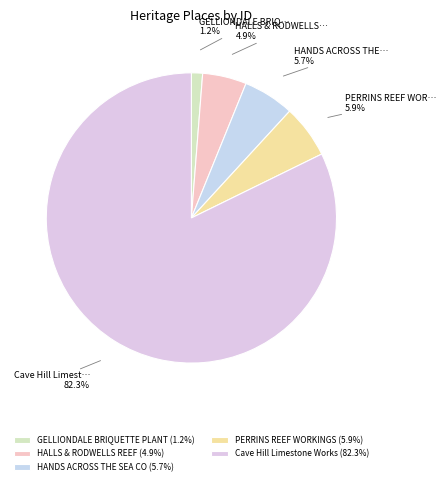

To the nearest percent, what is the average slice percentage?

20%